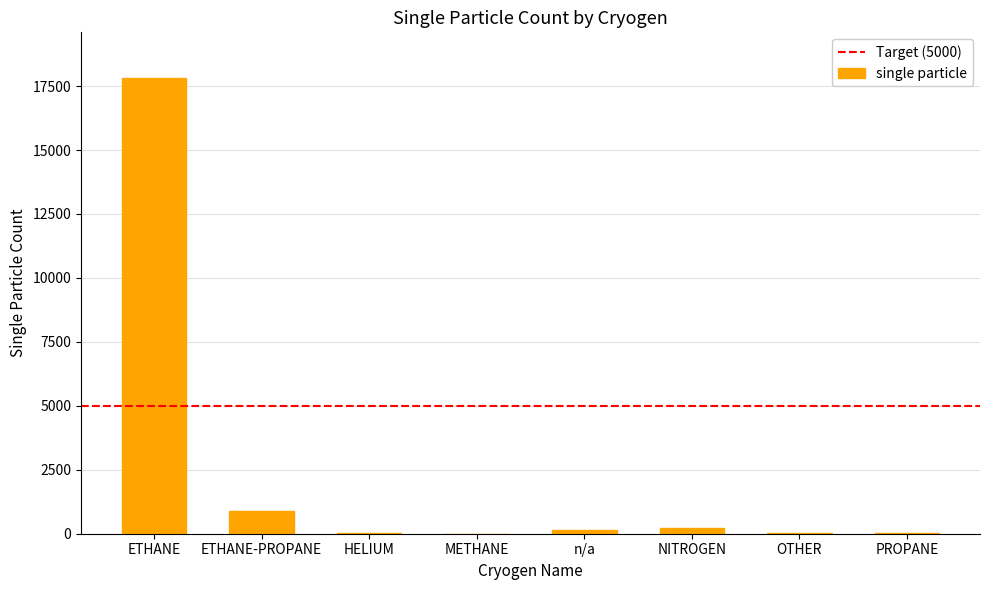

What is the maximum value shown in the chart?

17818